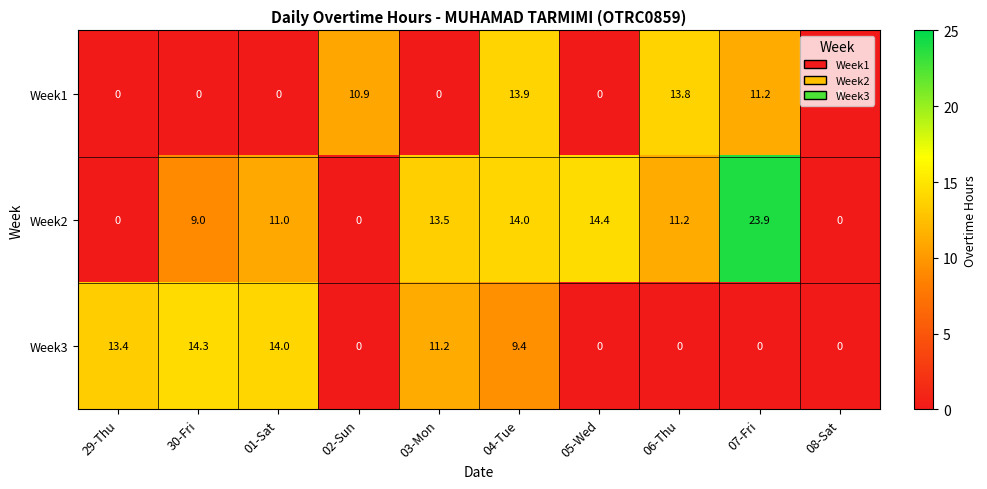

List the series in order of their peak value, highest first.

Week2, Week3, Week1